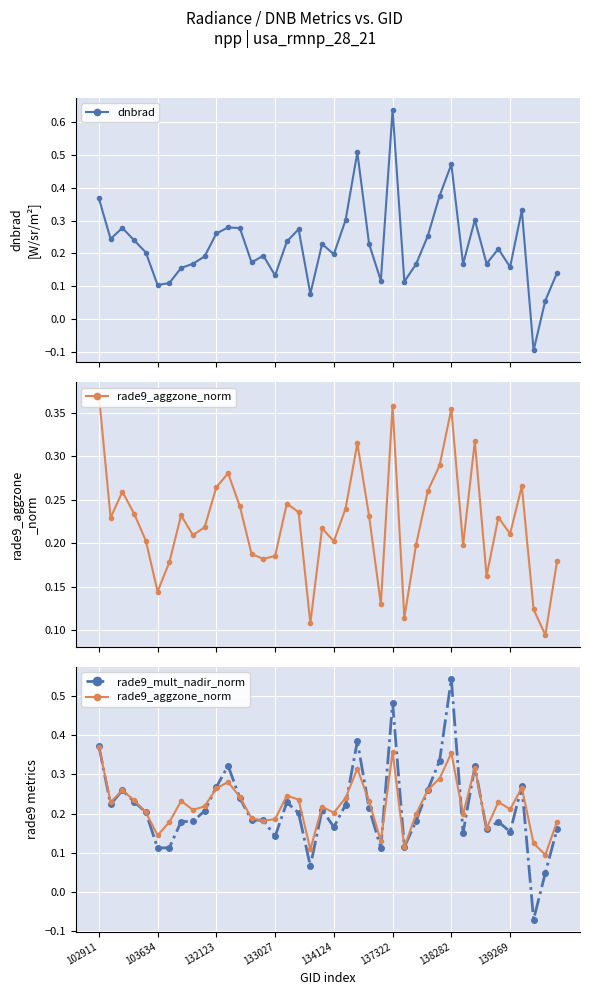

How many intersections are there between rade9_mult_nadir_norm and dnbrad?

16